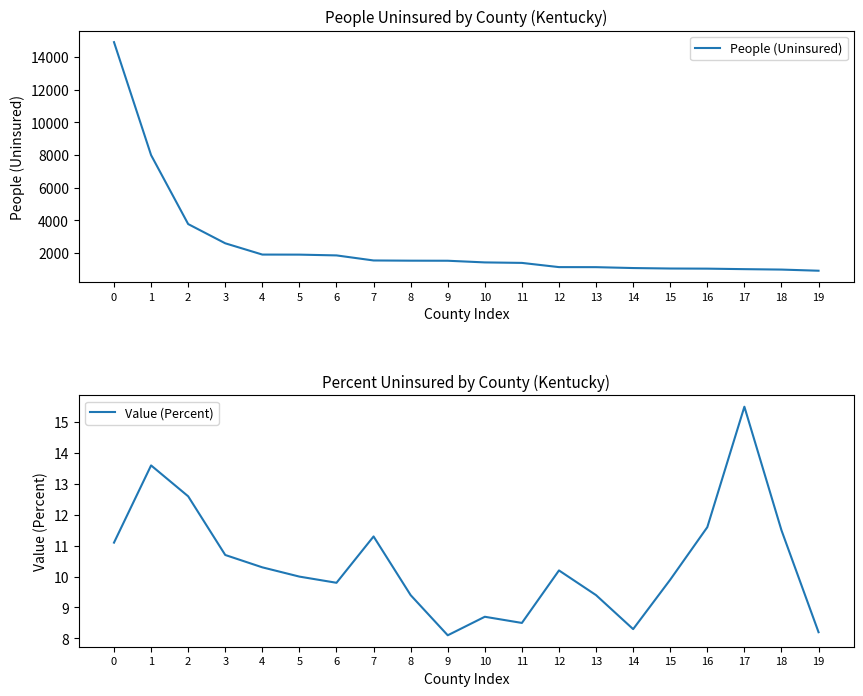

What is the sum of all People (Uninsured) values?

50676